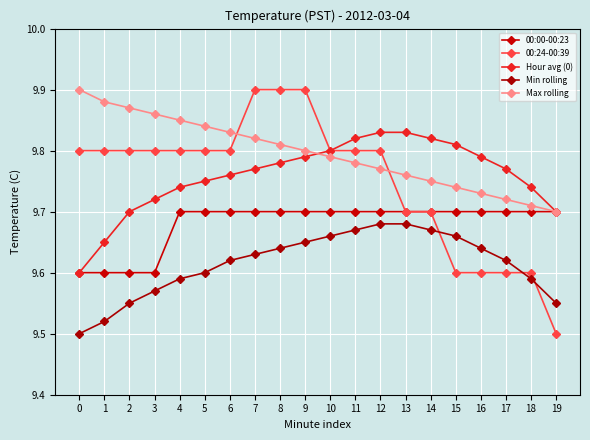

Reading left to right, list all the values displayed in this chart.

00:00-00:23: 0=9.6	1=9.6	2=9.6	3=9.6	4=9.7	5=9.7	6=9.7	7=9.7	8=9.7	9=9.7	10=9.7	11=9.7	12=9.7	13=9.7	14=9.7	15=9.7	16=9.7	17=9.7	18=9.7	19=9.7
00:24-00:39: 0=9.8	1=9.8	2=9.8	3=9.8	4=9.8	5=9.8	6=9.8	7=9.9	8=9.9	9=9.9	10=9.8	11=9.8	12=9.8	13=9.7	14=9.7	15=9.6	16=9.6	17=9.6	18=9.6	19=9.5
Hour avg (0): 0=9.6	1=9.7	2=9.7	3=9.7	4=9.7	5=9.8	6=9.8	7=9.8	8=9.8	9=9.8	10=9.8	11=9.8	12=9.8	13=9.8	14=9.8	15=9.8	16=9.8	17=9.8	18=9.7	19=9.7
Min rolling: 0=9.5	1=9.5	2=9.6	3=9.6	4=9.6	5=9.6	6=9.6	7=9.6	8=9.6	9=9.7	10=9.7	11=9.7	12=9.7	13=9.7	14=9.7	15=9.7	16=9.6	17=9.6	18=9.6	19=9.6
Max rolling: 0=9.9	1=9.9	2=9.9	3=9.9	4=9.8	5=9.8	6=9.8	7=9.8	8=9.8	9=9.8	10=9.8	11=9.8	12=9.8	13=9.8	14=9.8	15=9.7	16=9.7	17=9.7	18=9.7	19=9.7